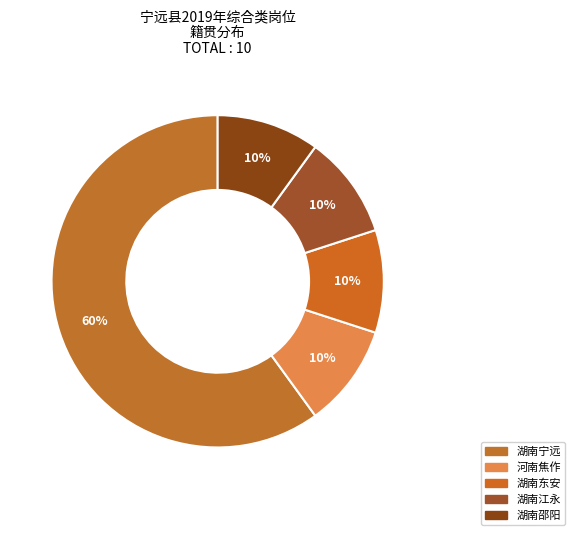

To the nearest percent, what portion does 湖南邵阳 represent?

10%